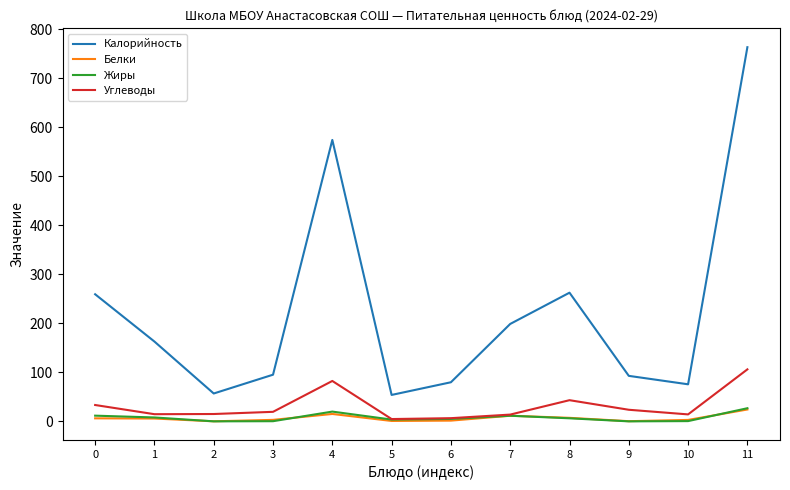

What is the approximate value of Жиры at 10?

0.5